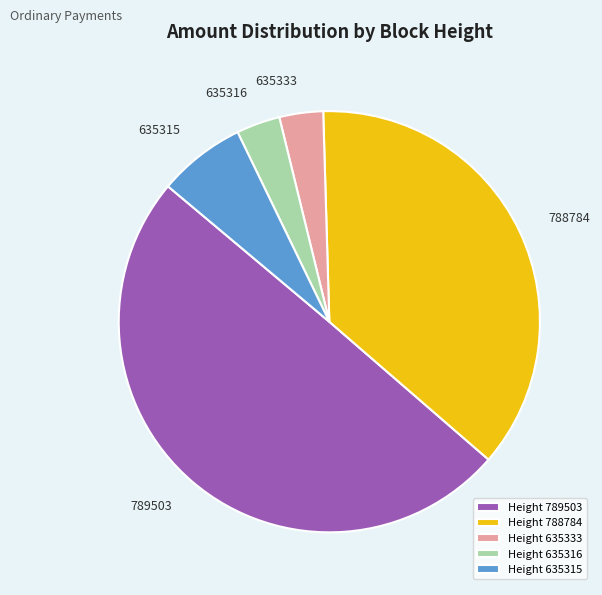

How many segments does this pie chart have?

5